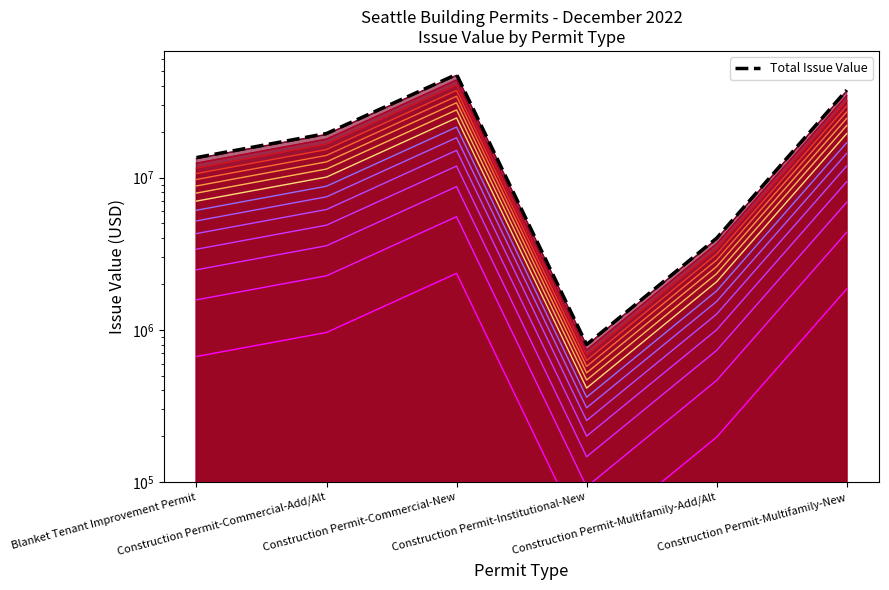

Reading left to right, extract all data points from this chart.

Blanket Tenant Improvement Permit=13541999	Construction Permit-Commercial-Add/Alt=19488260	Construction Permit-Commercial-New=47681377	Construction Permit-Institutional-New=800000	Construction Permit-Multifamily-Add/Alt=4000000	Construction Permit-Multifamily-New=37606641